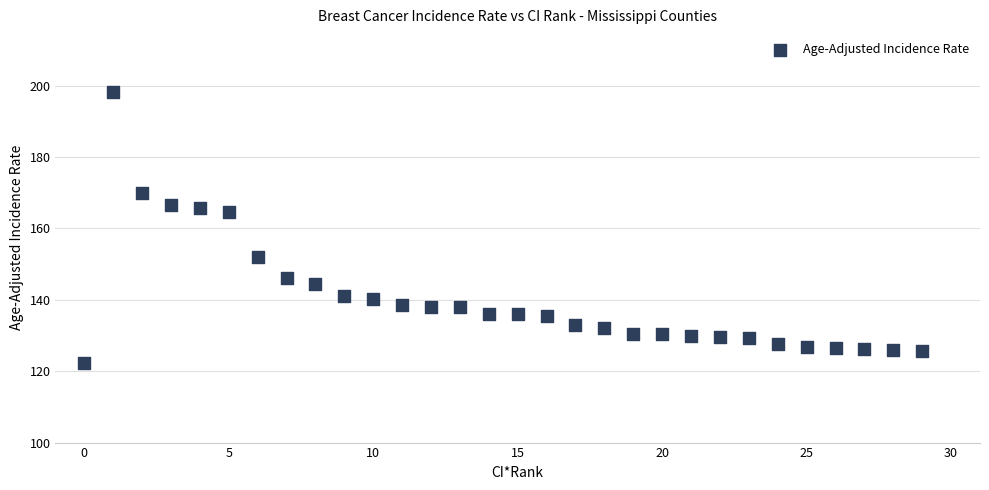

What is the range of X values (max minus min)?

29.0